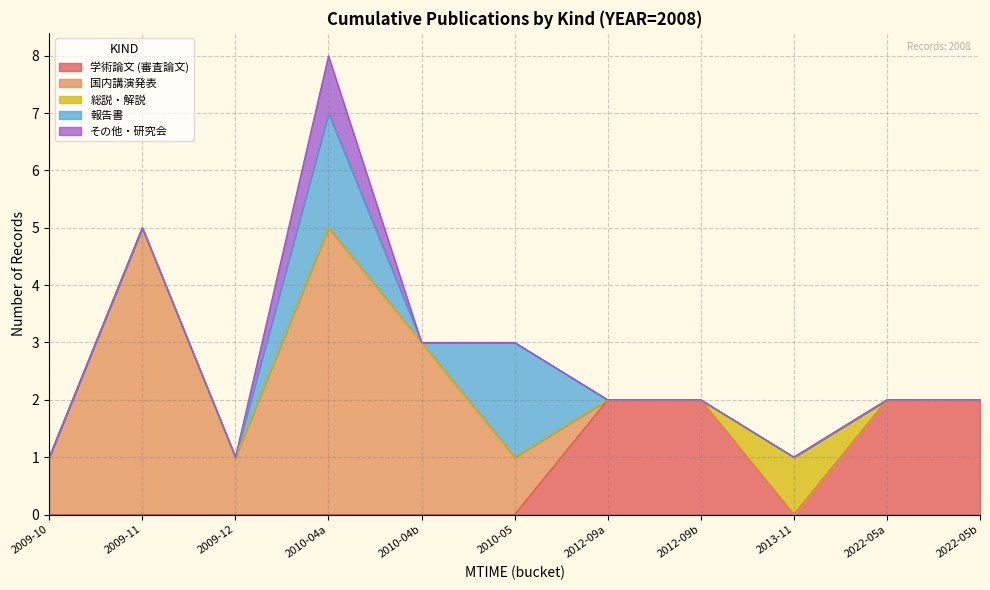

Count the number of categories in the chart.

11